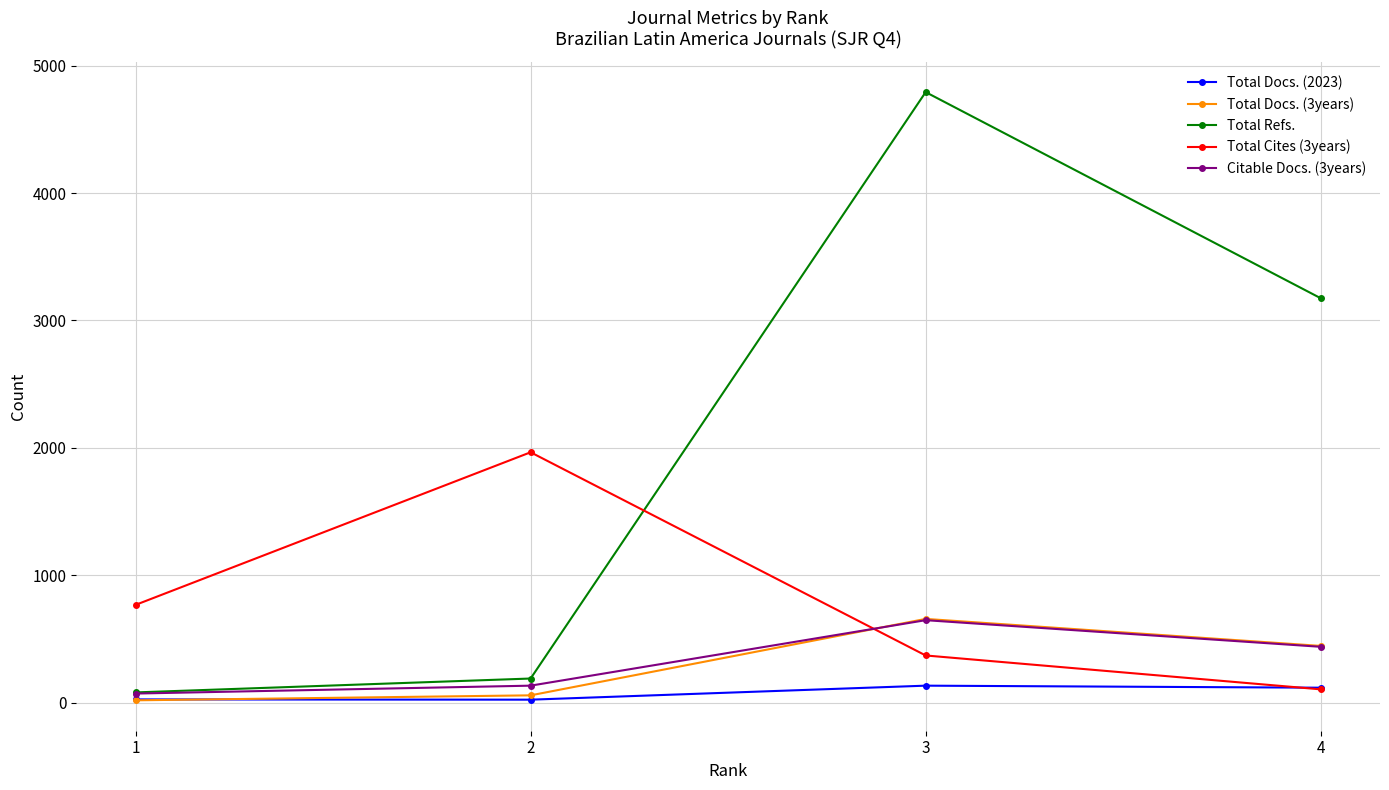

The value of Total Cites (3years) at 2 is 1965. True or false?

True